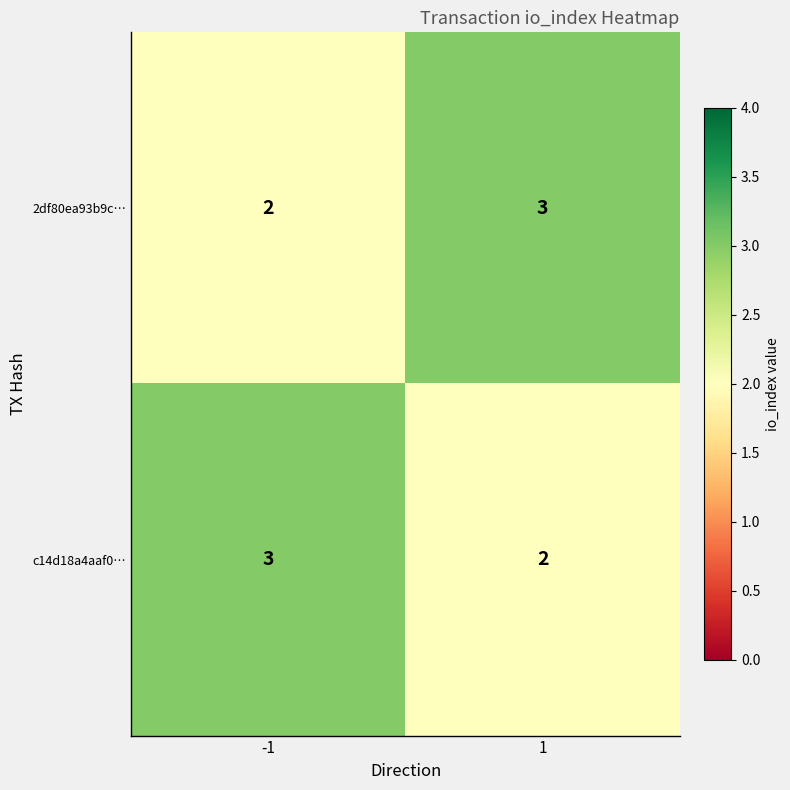

What is the maximum value shown in the chart?

3